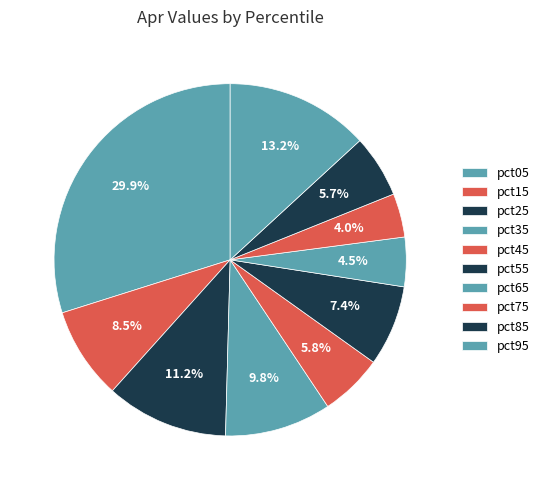

Does any single category account for the majority?

No